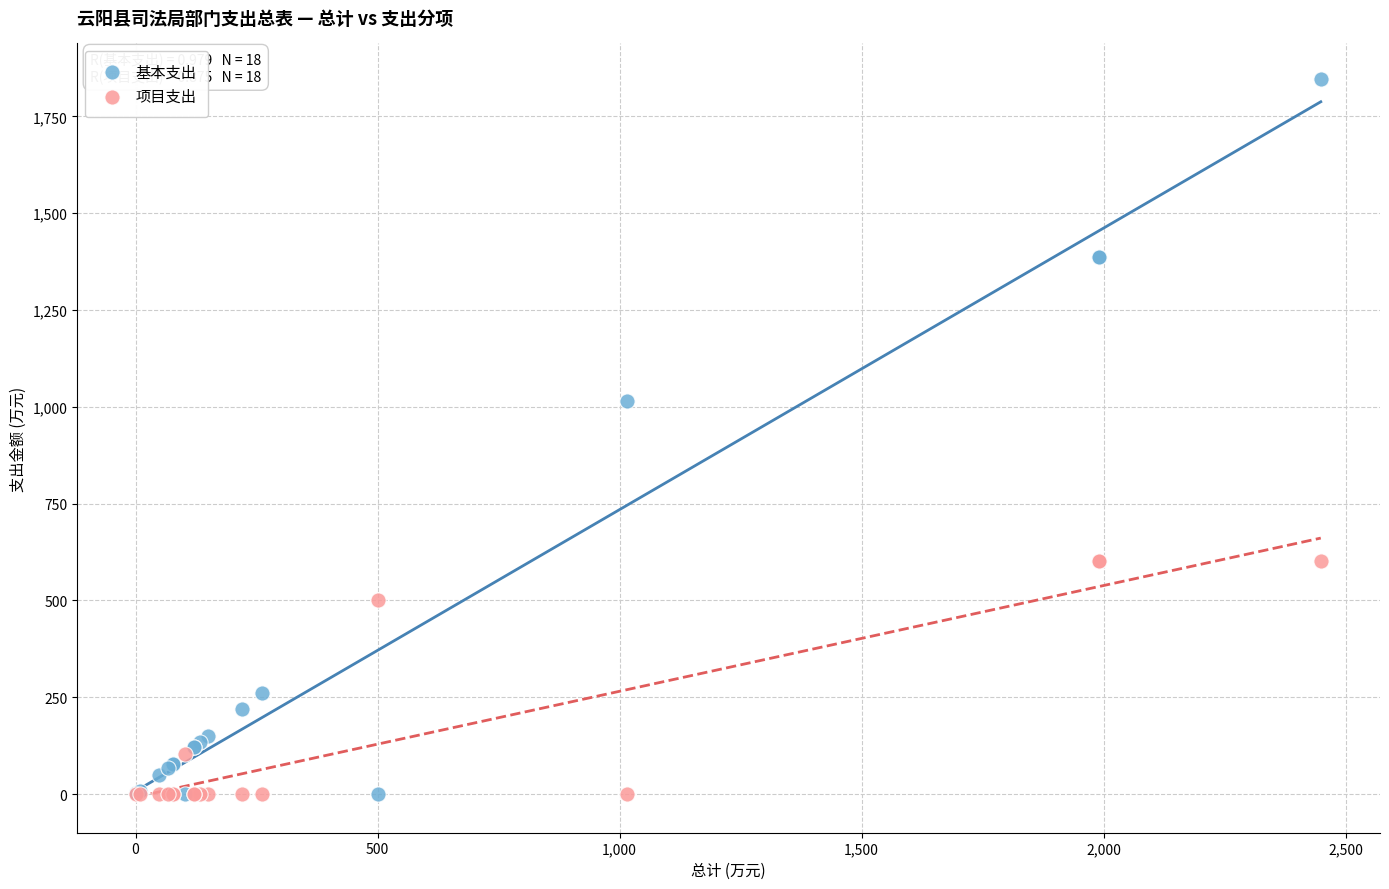

What are all the series names shown in the legend?

基本支出, 项目支出